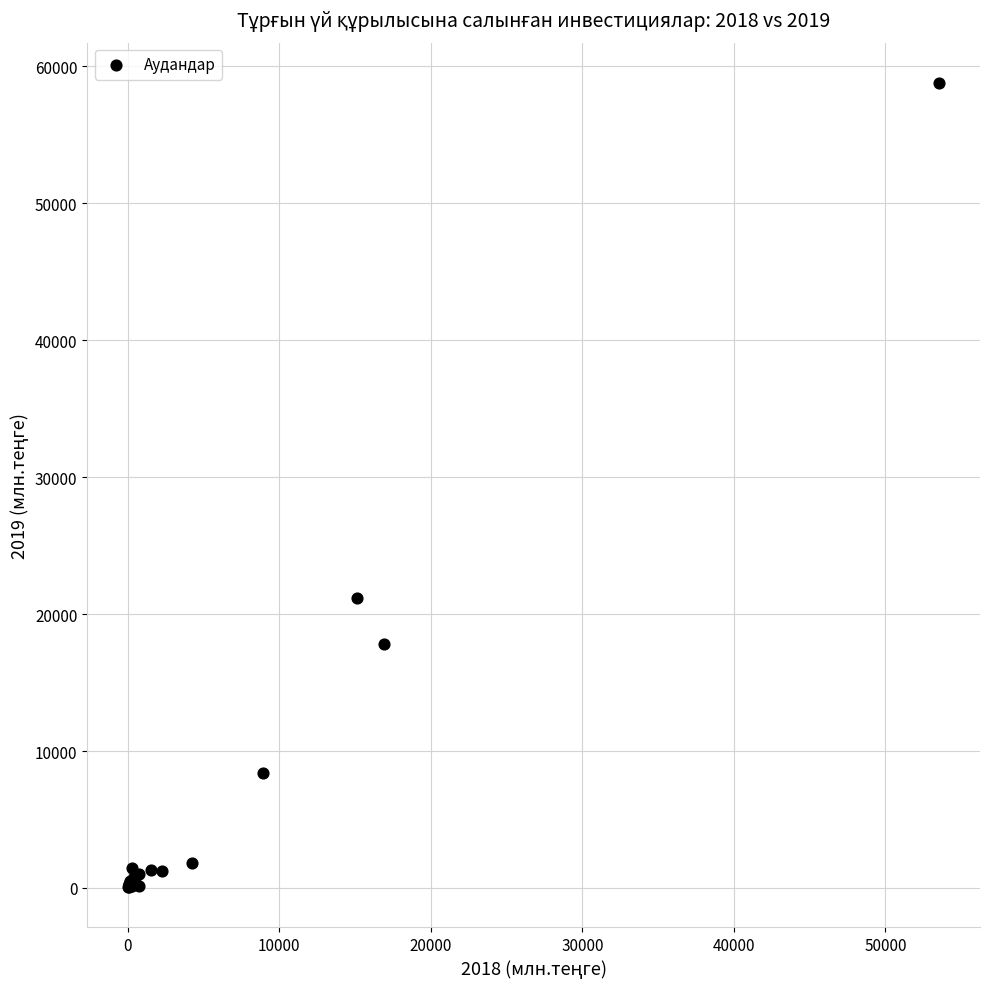

What Y value in the scatter plot is closest to 29424?

21146